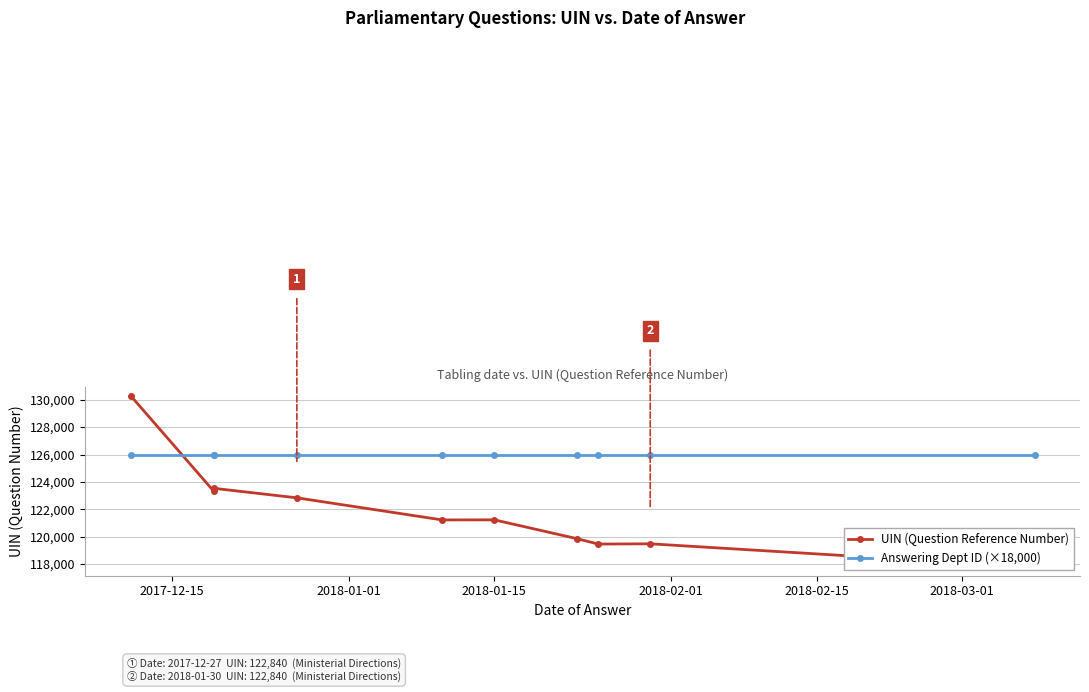

Count the number of categories in the chart.

10